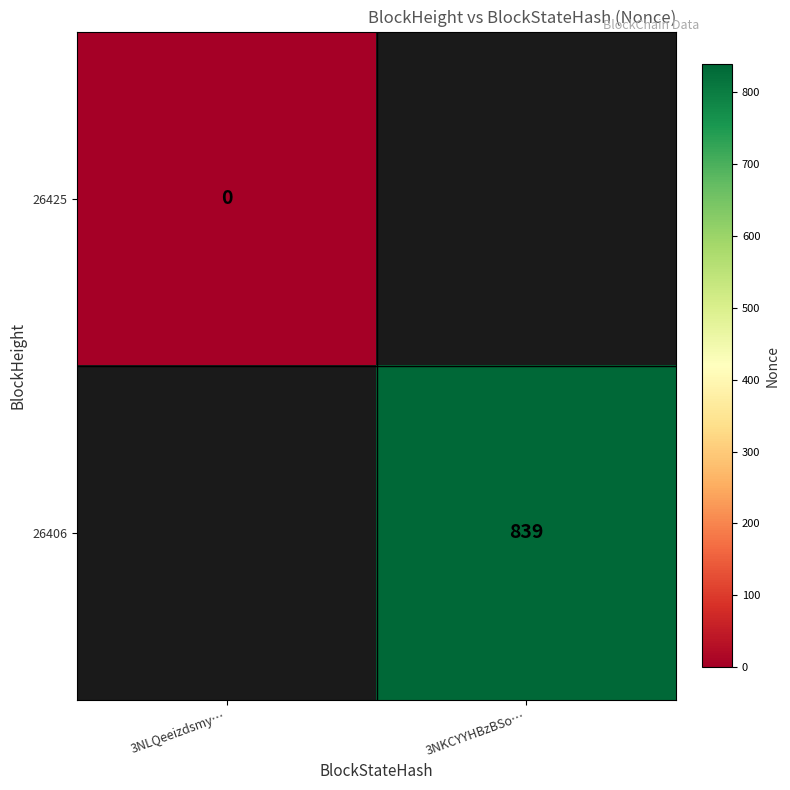

Which category has the lowest value in the 26406 series?

3NLQeeizdsmy…